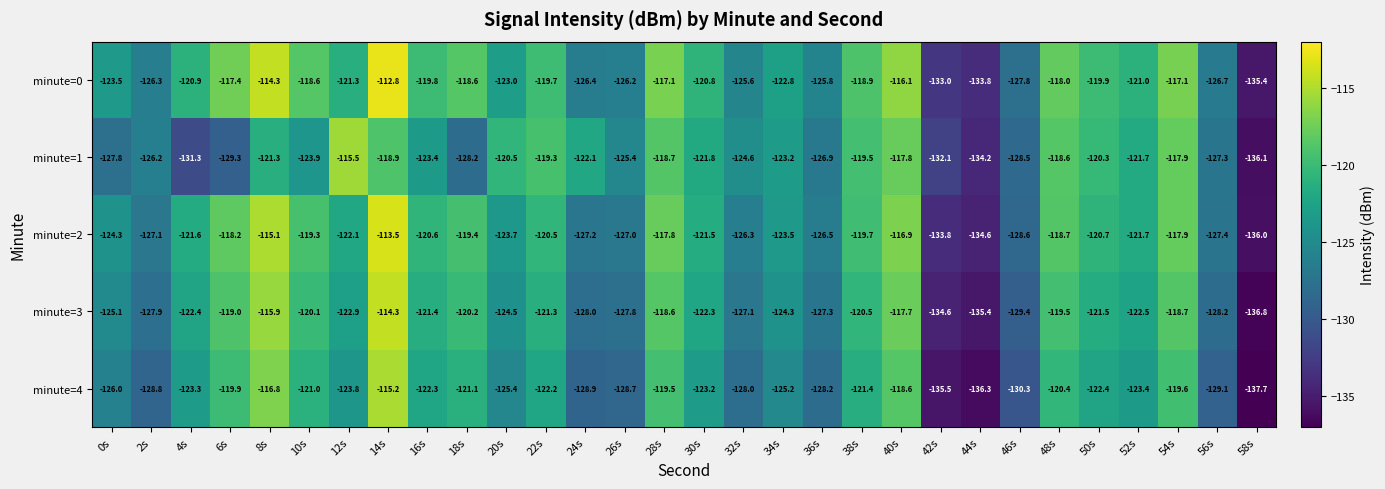

The value of minute=4 at 28s is -72.9. True or false?

False